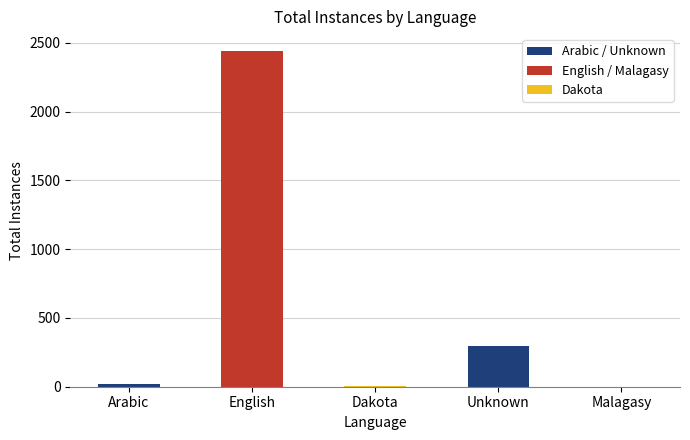

What is the sum of all values?

2758